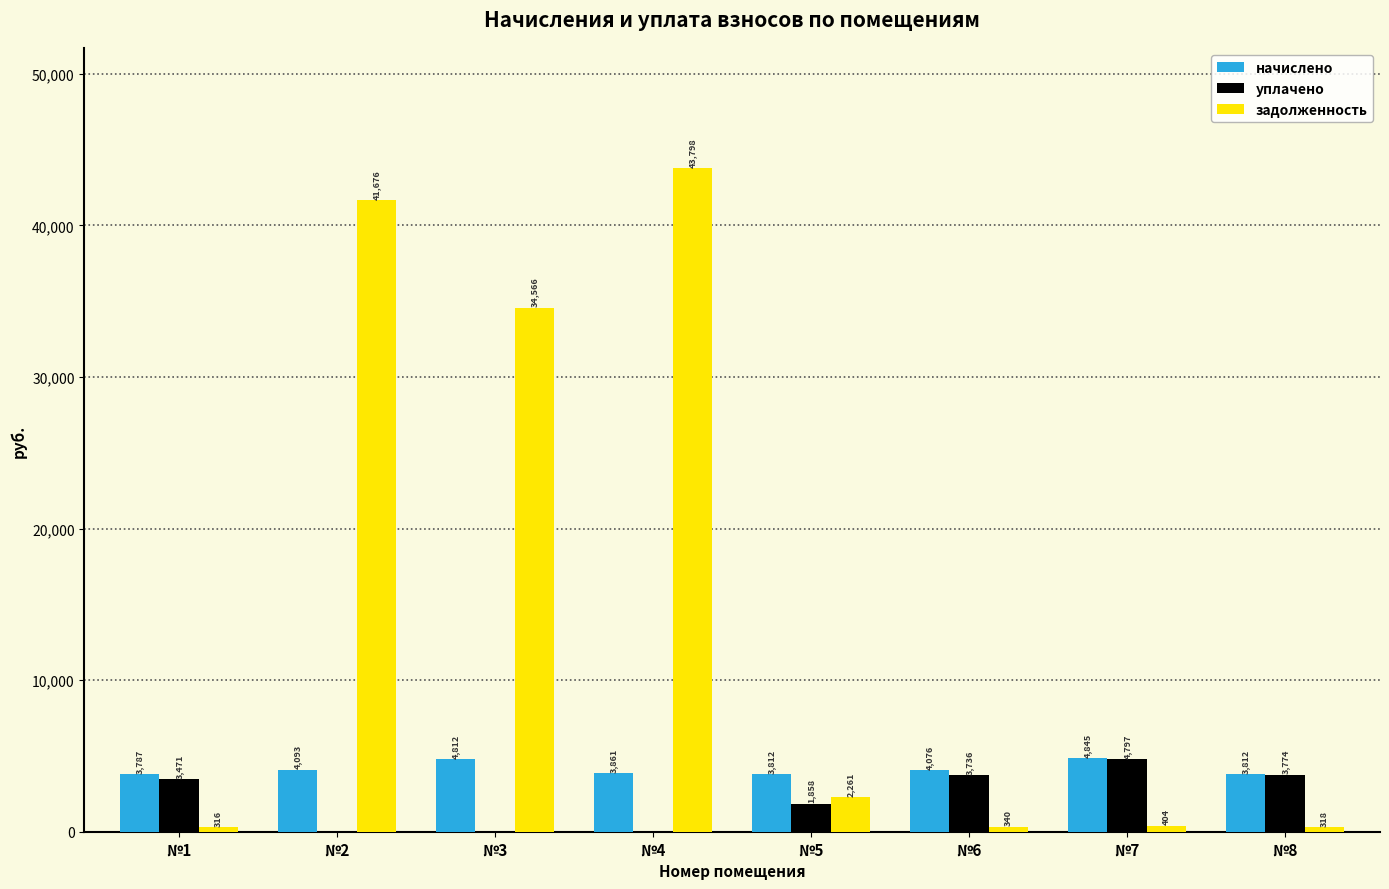

What is the total value across all series at №3?

39377.8